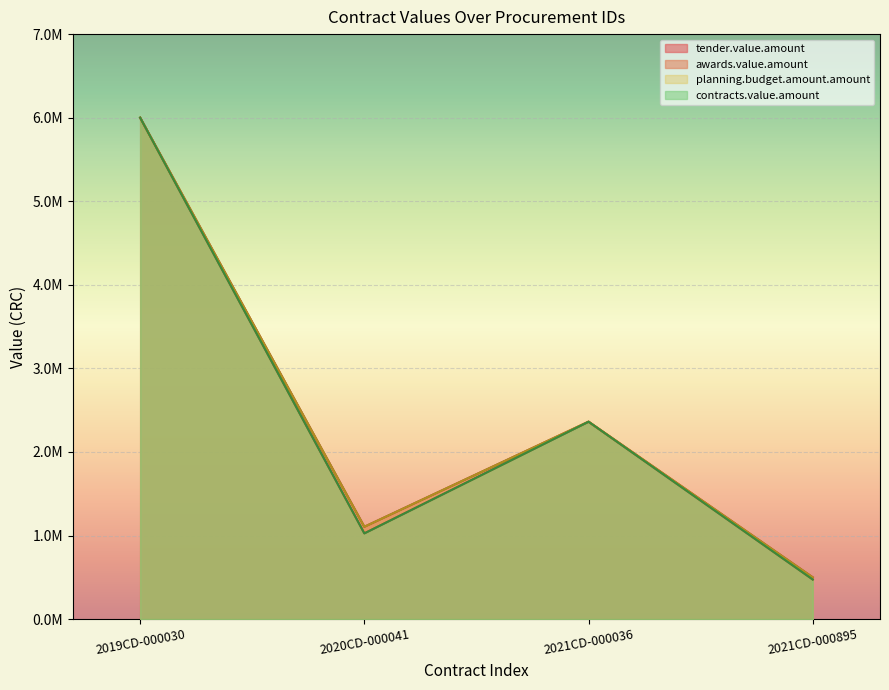

What is the difference between the second highest and second lowest values in the planning.budget.amount.amount series?

1257500.0